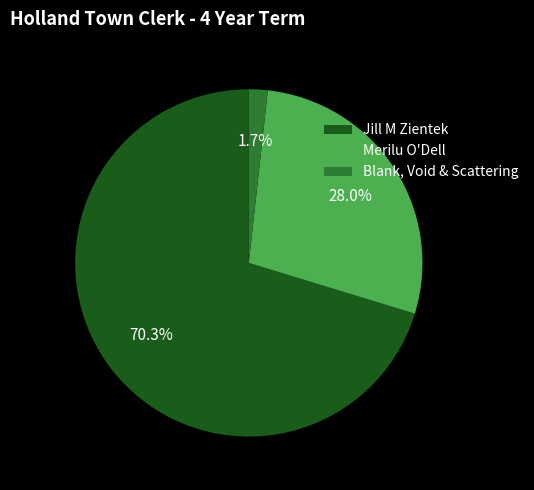

To the nearest percent, what percentage of the pie is Merilu O'Dell?

28%